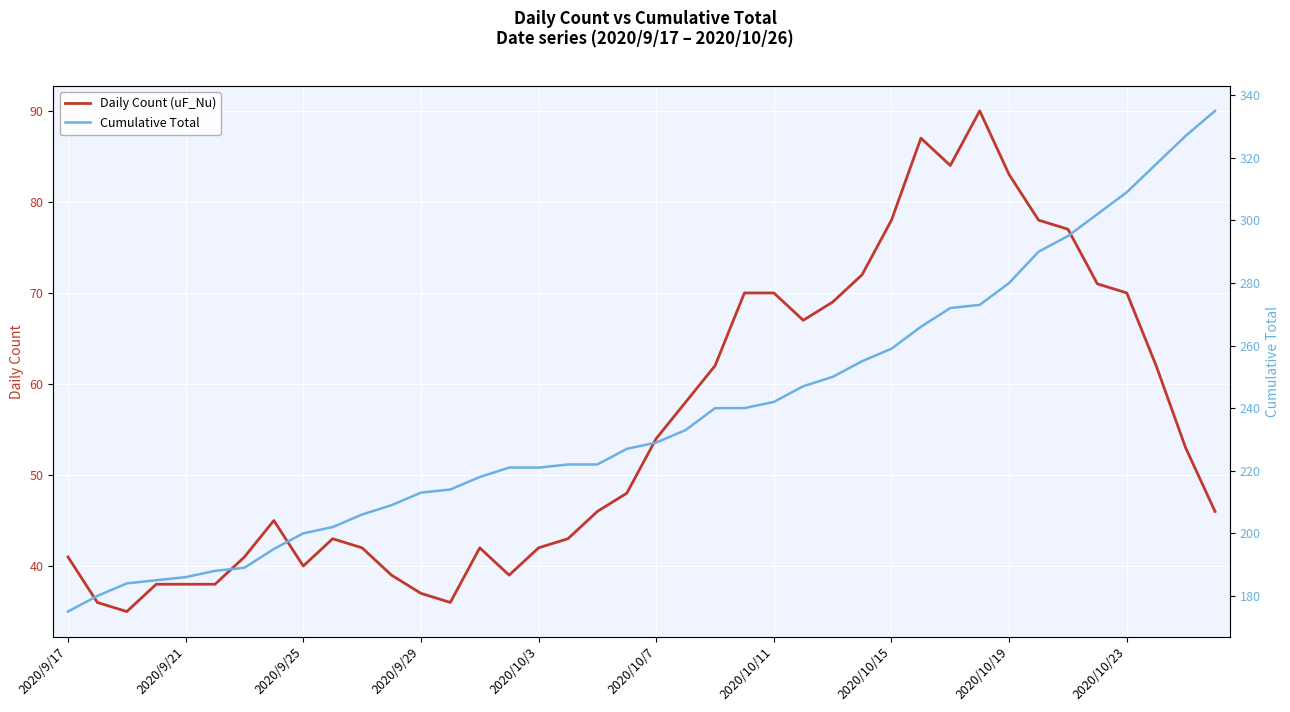

True or false: Cumulative Total and Daily Count (uF_Nu) intersect in this chart.

False